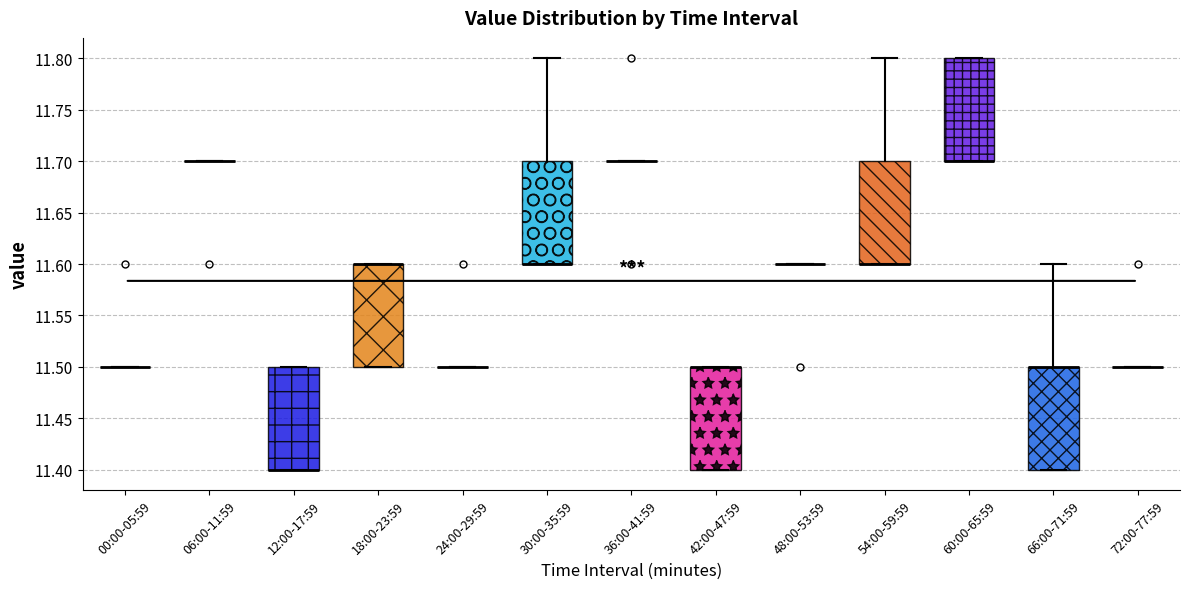

Reading left to right, read every box against the y-axis: the position of its median line, the range the box covers, and the ends of its whiskers. The values are not printed on the chart, so give them approximately, as read against the axis.

00:00-05:59: box collapsed to a line at 11.5, whiskers 11.5 to 11.5
06:00-11:59: box collapsed to a line at 11.7, whiskers 11.7 to 11.7
12:00-17:59: median 11.4 (drawn on the box's lower edge), box 11.4 to 11.5, whiskers 11.4 to 11.5
18:00-23:59: median 11.6 (drawn on the box's upper edge), box 11.5 to 11.6, whiskers 11.5 to 11.6
24:00-29:59: box collapsed to a line at 11.5, whiskers 11.5 to 11.5
30:00-35:59: median 11.6 (drawn on the box's lower edge), box 11.6 to 11.7, whiskers 11.6 to 11.8
36:00-41:59: box collapsed to a line at 11.7, whiskers 11.7 to 11.7
42:00-47:59: median 11.5 (drawn on the box's upper edge), box 11.4 to 11.5, whiskers 11.4 to 11.5
48:00-53:59: box collapsed to a line at 11.6, whiskers 11.6 to 11.6
54:00-59:59: median 11.6 (drawn on the box's lower edge), box 11.6 to 11.7, whiskers 11.6 to 11.8
60:00-65:59: median 11.7 (drawn on the box's lower edge), box 11.7 to 11.8, whiskers 11.7 to 11.8
66:00-71:59: median 11.5 (drawn on the box's upper edge), box 11.4 to 11.5, whiskers 11.4 to 11.6
72:00-77:59: box collapsed to a line at 11.5, whiskers 11.5 to 11.5